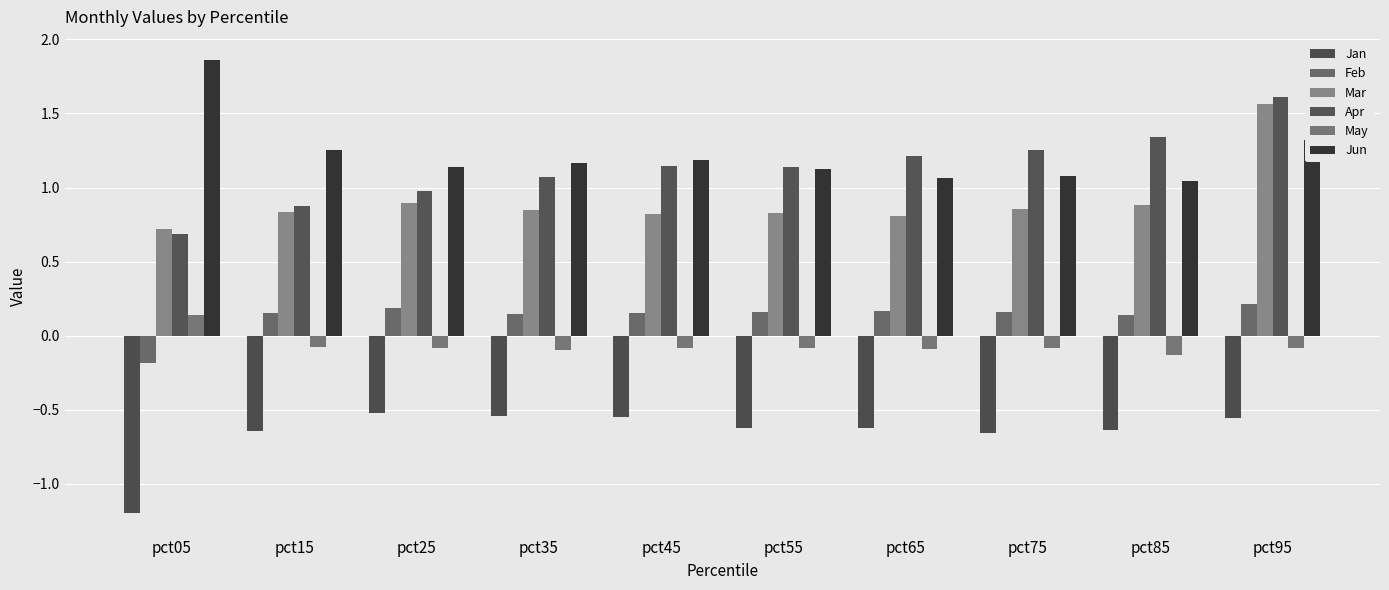

Rank the series at pct75 from highest to lowest value.

Apr, Jun, Mar, Feb, May, Jan